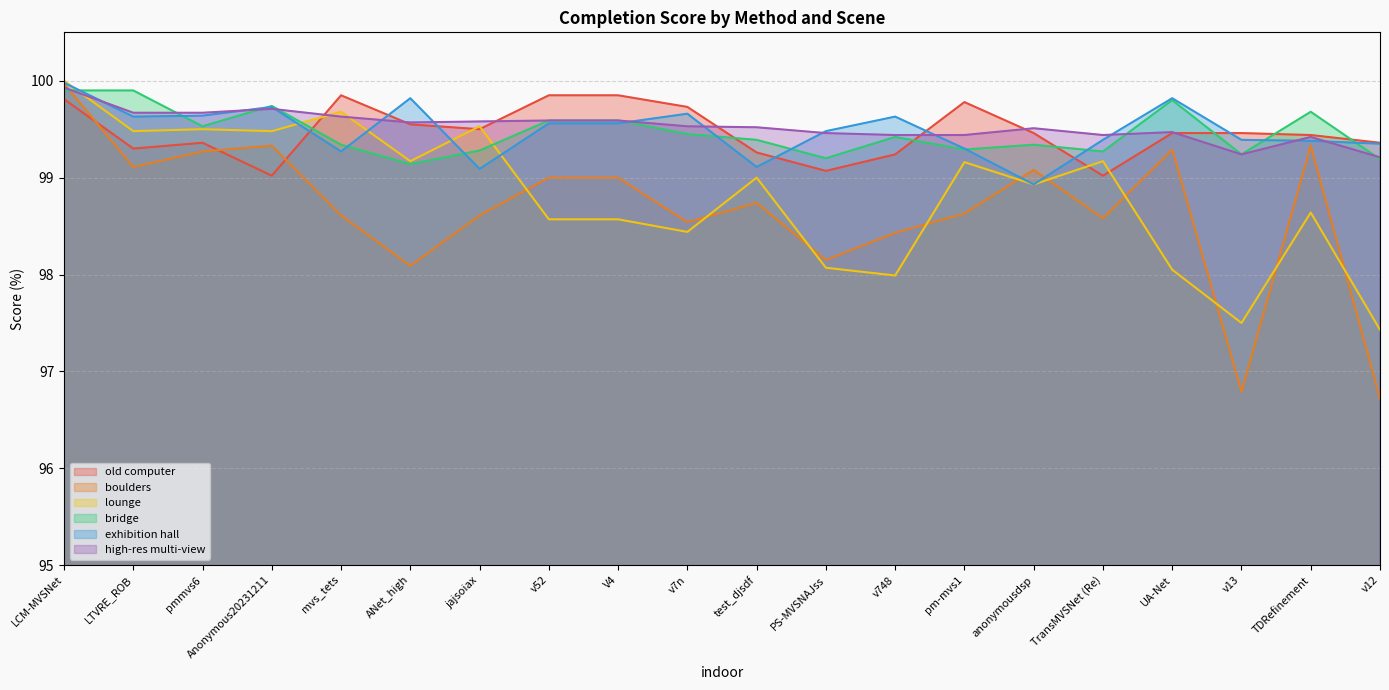

How many interior local valleys does the exhibition hall series have?

5